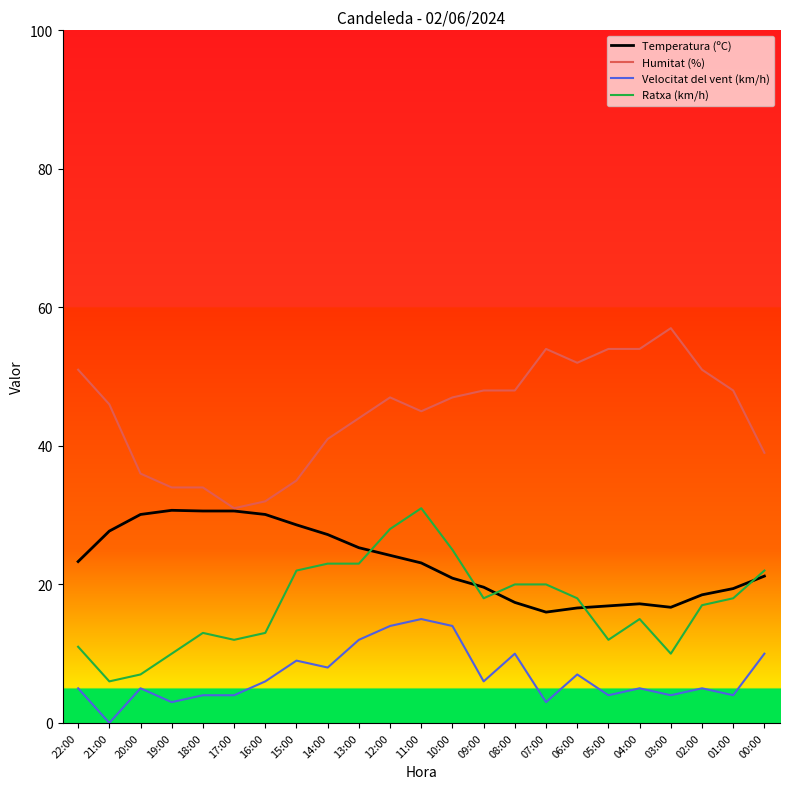

The value of Temperatura (ºC) at 19:00 is 18.9. True or false?

False